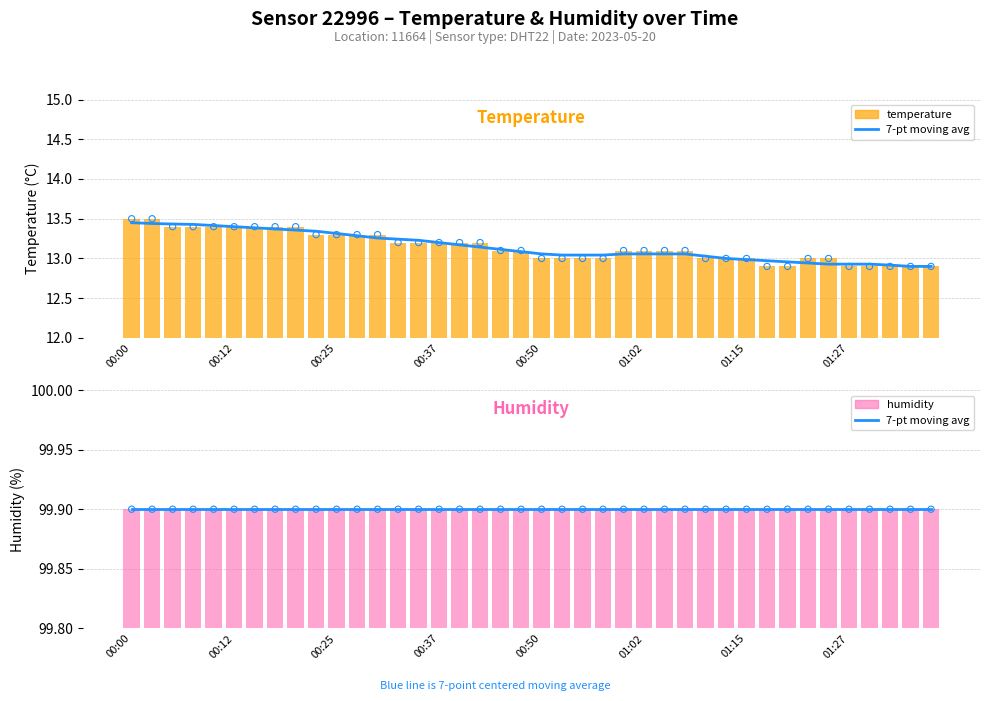

Is the value of temperature at 15 greater than the value of humidity (7-pt avg) at 36?

No